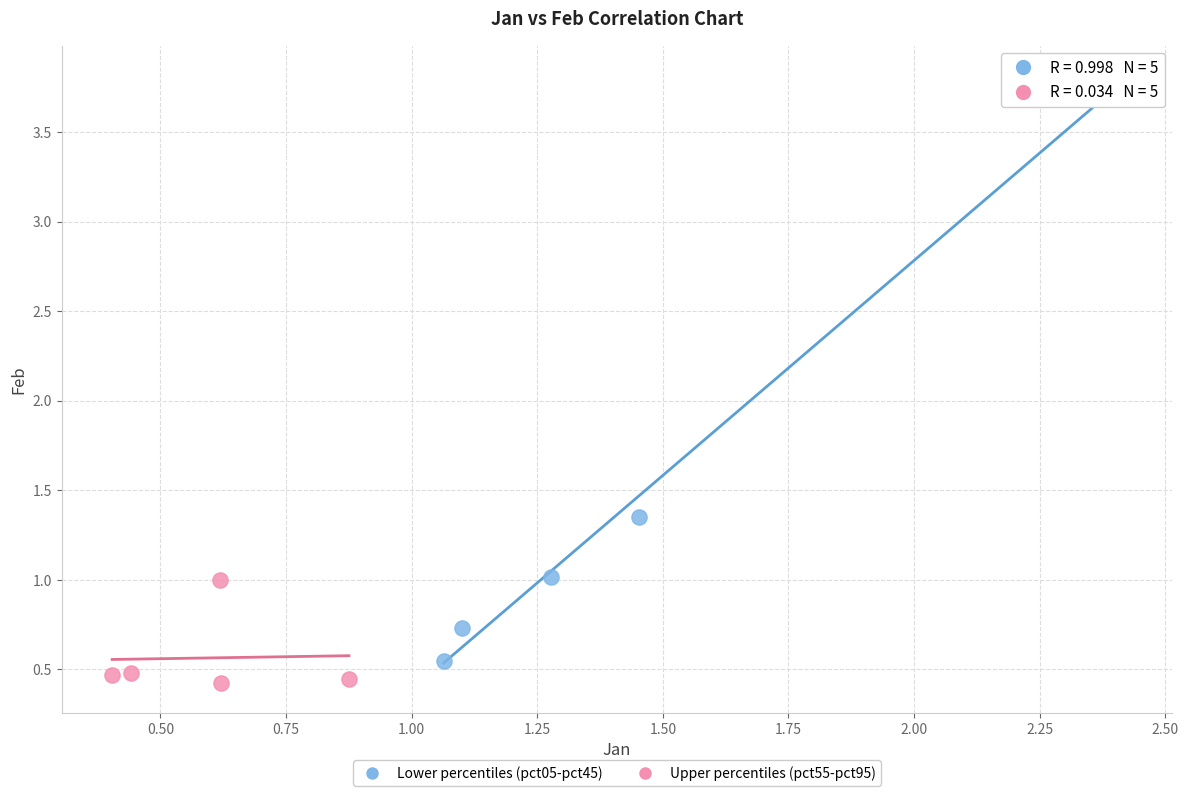

Which series has the widest spread of Y values?

Lower percentiles (pct05-pct45)